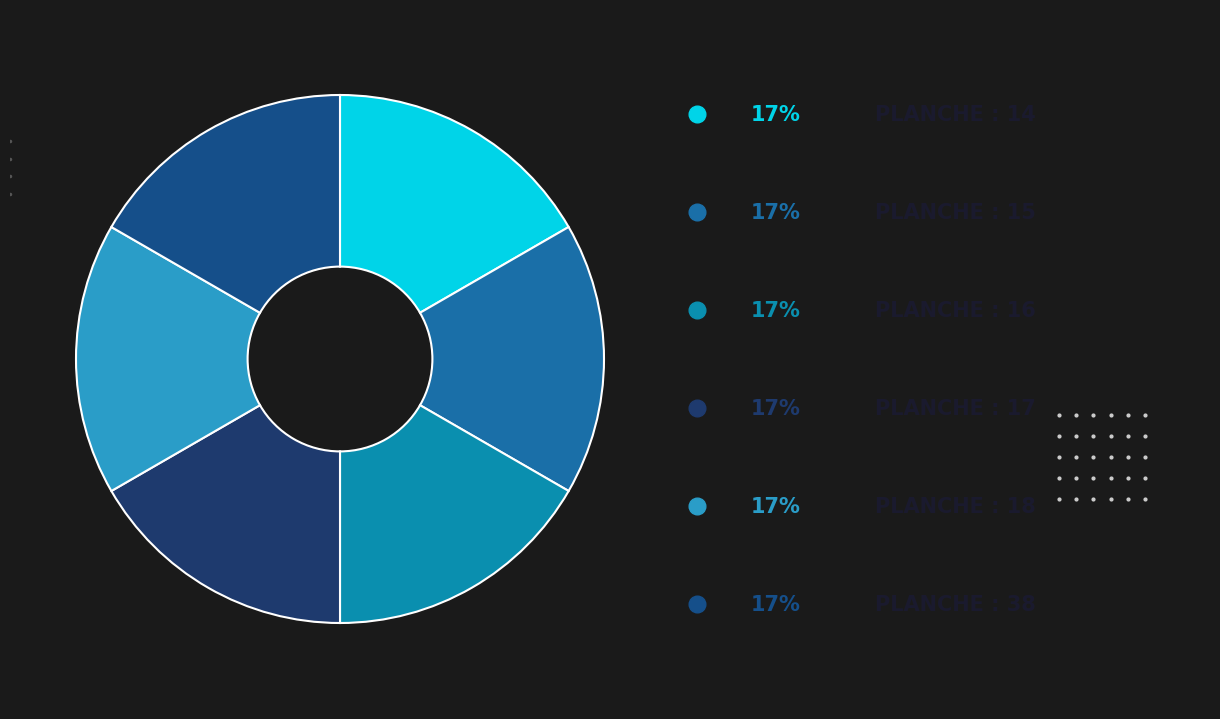

How many segments does this pie chart have?

6